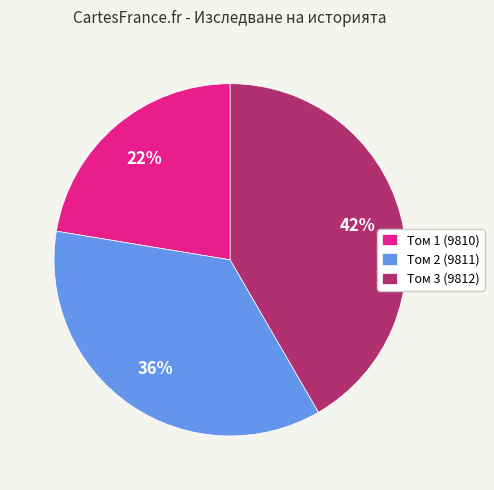

Which slice is the smallest?

Том 1 (9810)